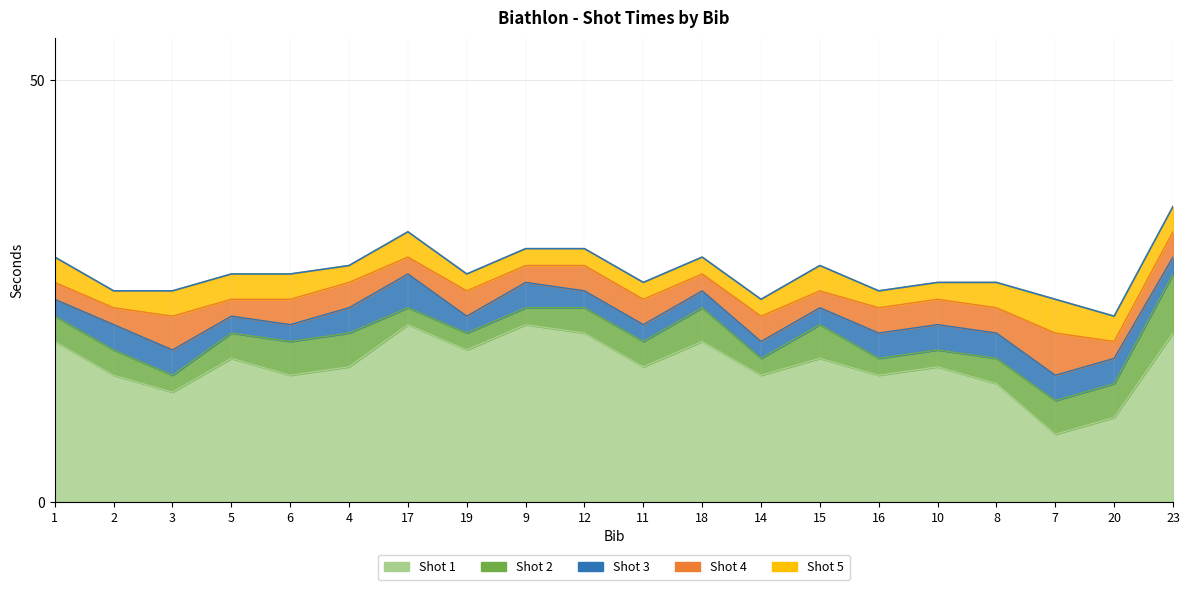

What is the difference between the highest and lowest values at 4?

14